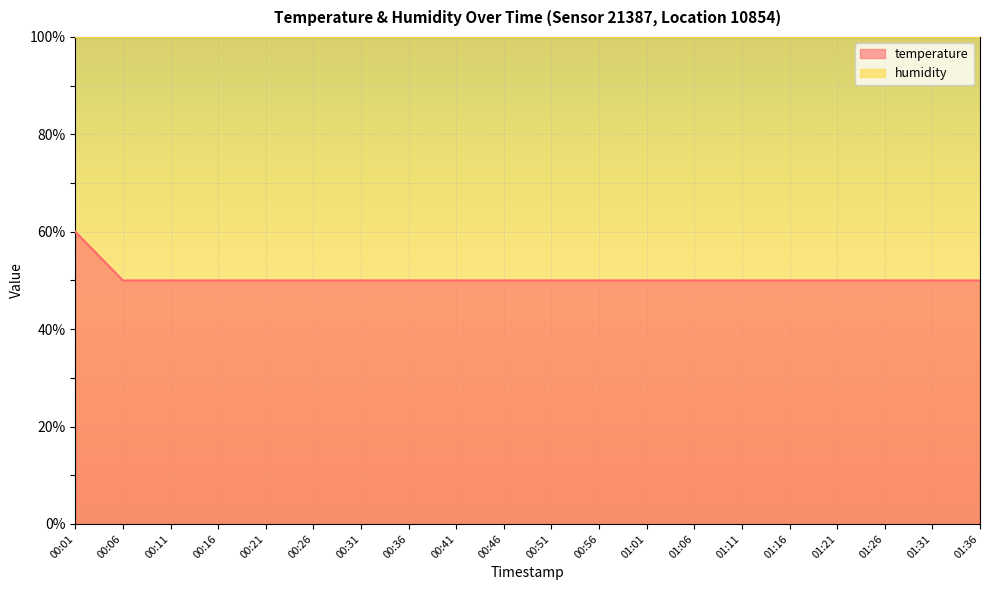

Count the number of values greater than 50.

1